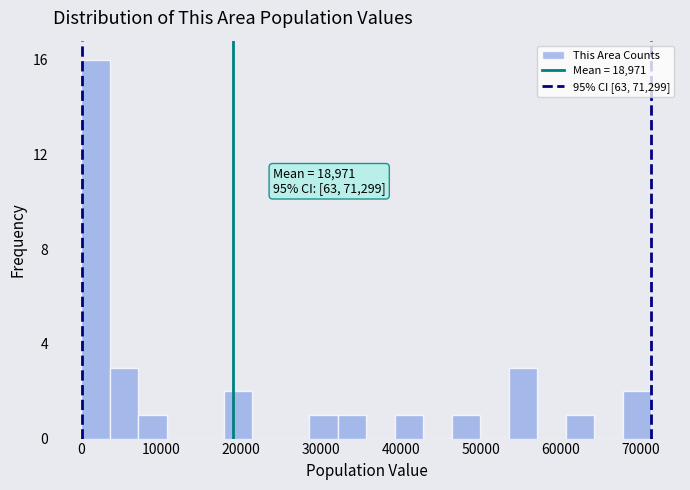

Around what value on the x-axis is the tallest bar? Give the approximate position of its centre, as read against the axis.

2000